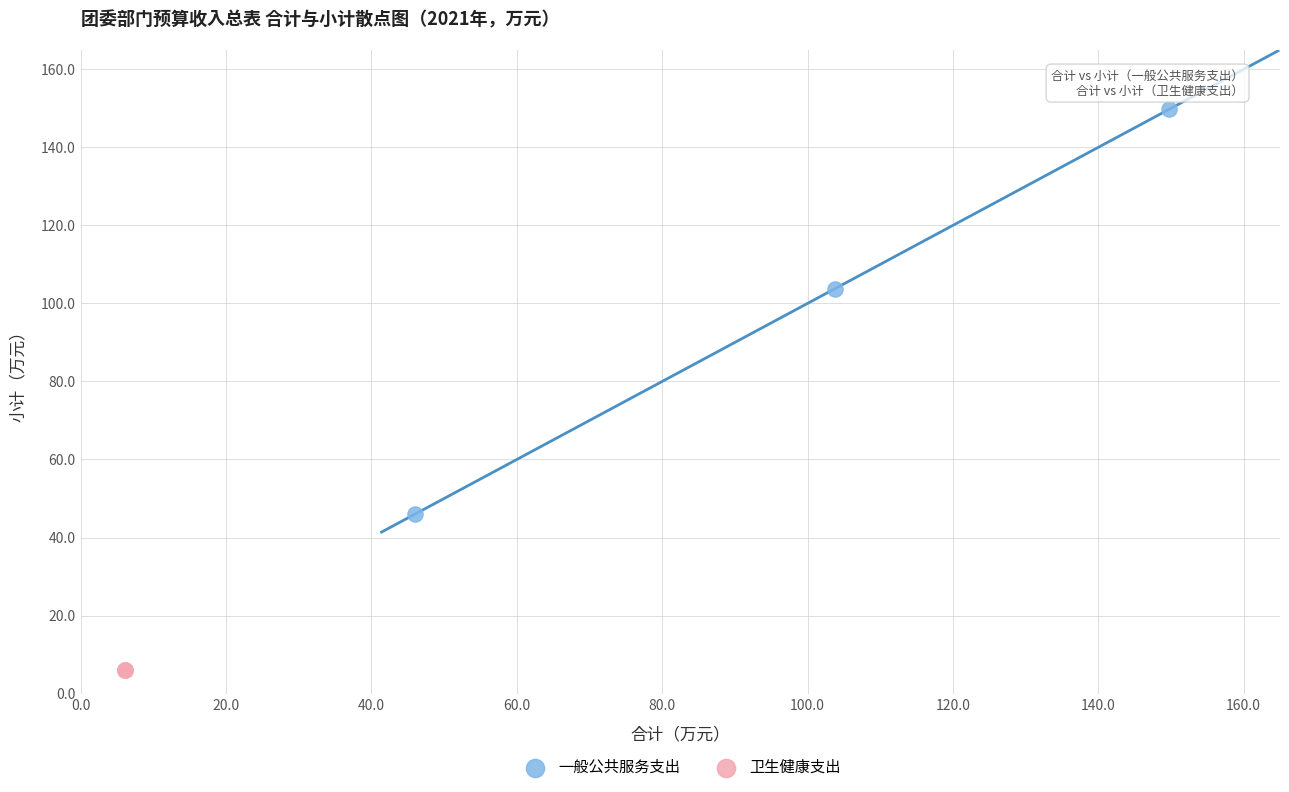

Which series reaches the minimum Y coordinate?

卫生健康支出